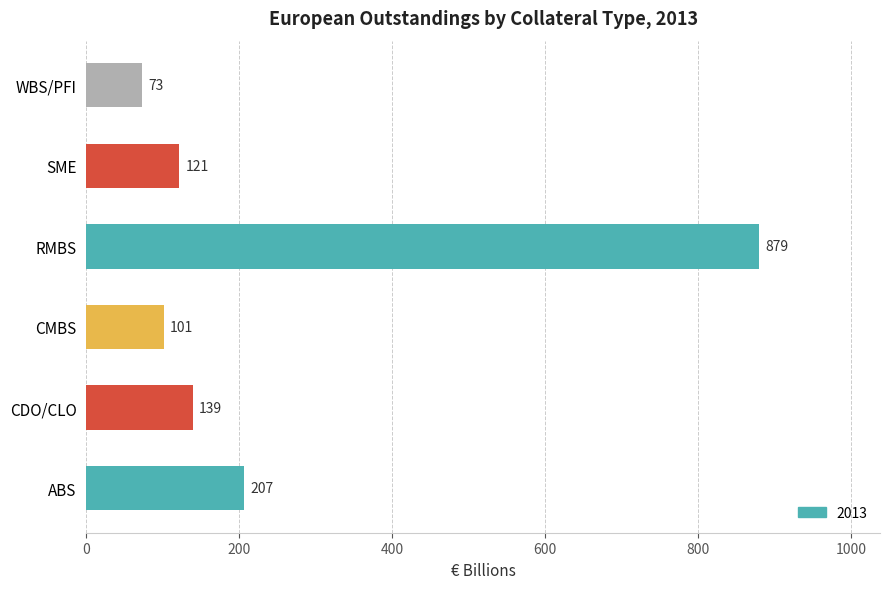

What is the difference between the second highest and minimum values?

133.7